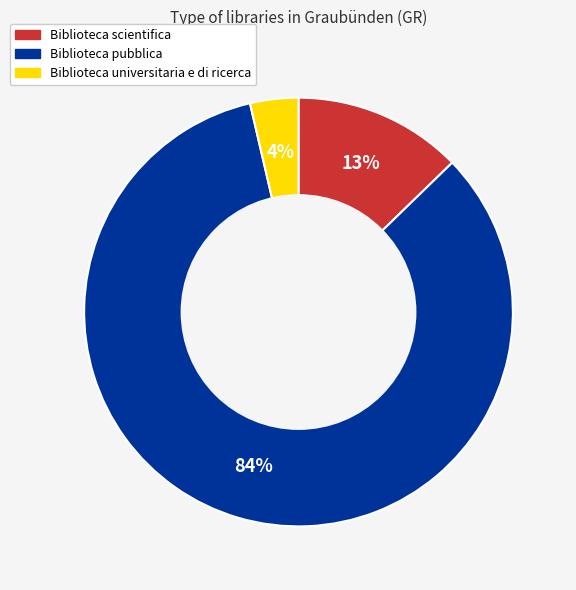

True or false: Biblioteca pubblica accounts for 84% of the total.

True